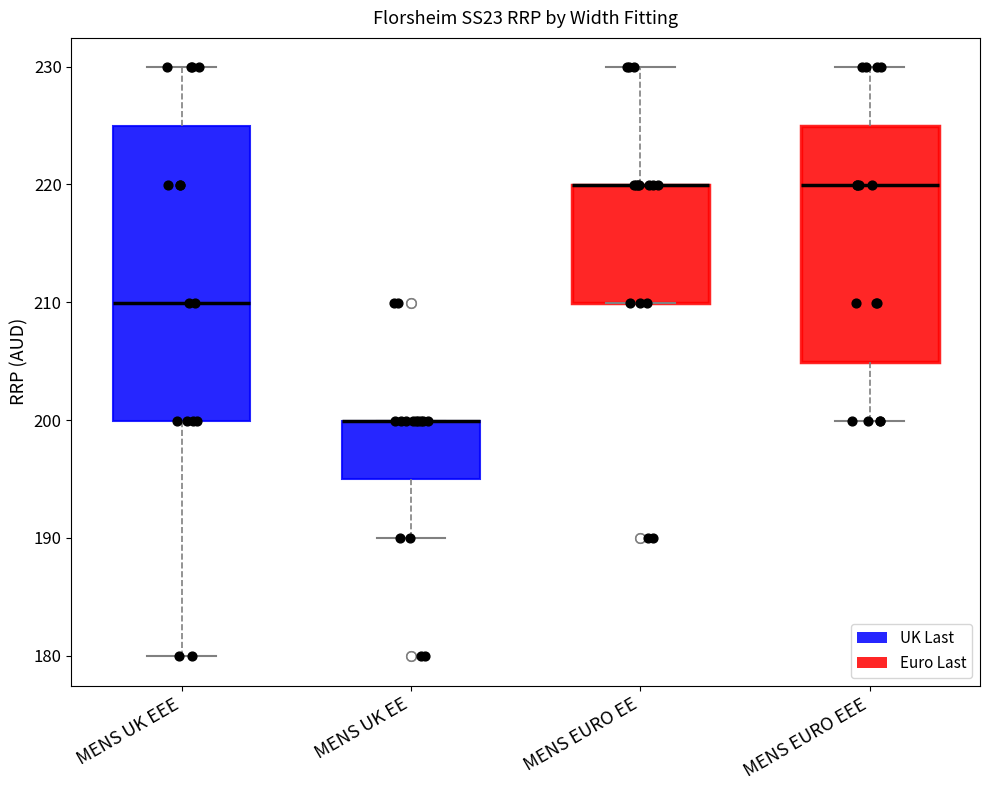

Reading left to right, read every box against the y-axis: the position of its median line, the range the box covers, and the ends of its whiskers. The values are not printed on the chart, so give them approximately, as read against the axis.

MENS UK EEE: median 210, box 200 to 225, whiskers 180 to 230
MENS UK EE: median 200 (drawn on the box's upper edge), box 195 to 200, whiskers 190 to 200
MENS EURO EE: median 220 (drawn on the box's upper edge), box 210 to 220, whiskers 210 to 230
MENS EURO EEE: median 220, box 205 to 225, whiskers 200 to 230